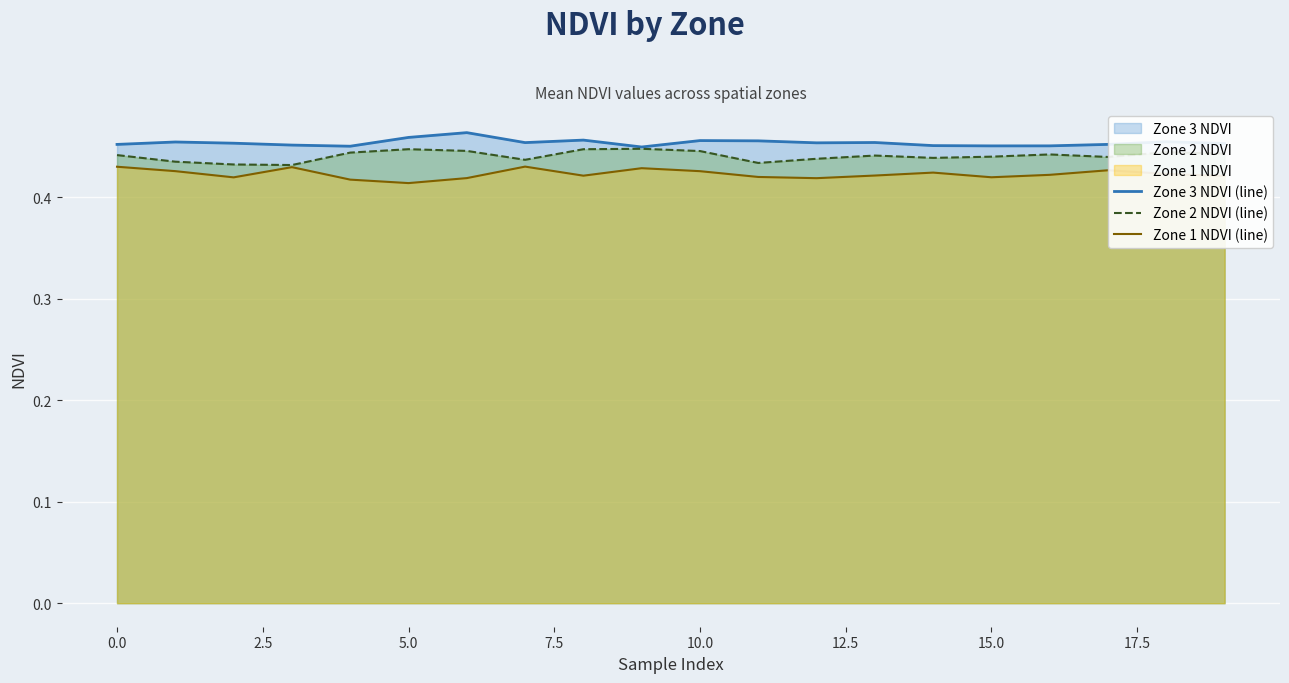

True or false: Zone 3 NDVI (line) and Zone 1 NDVI (line) cross at least once.

False